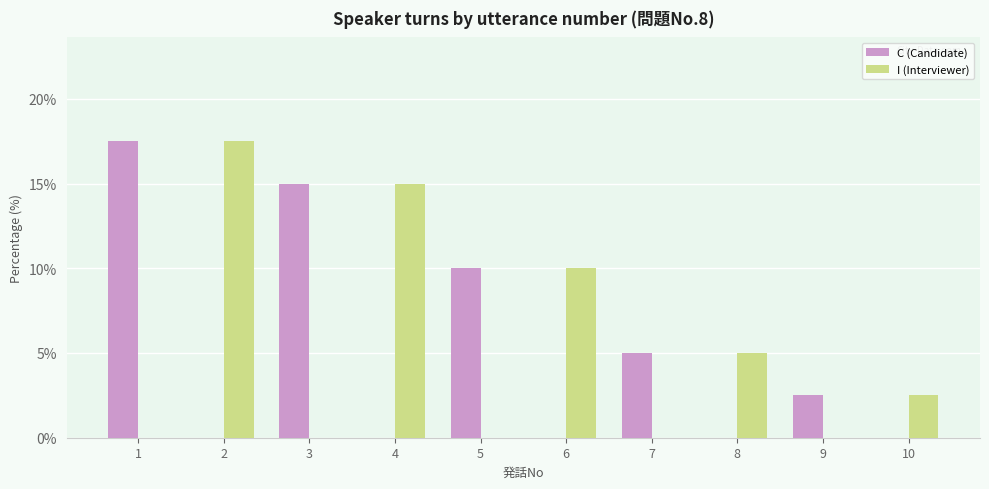

Reading left to right, what are all the values shown in this chart?

C (Candidate): 1=17.5	2=0.0	3=15.0	4=0.0	5=10.0	6=0.0	7=5.0	8=0.0	9=2.5	10=0.0
I (Interviewer): 1=0.0	2=17.5	3=0.0	4=15.0	5=0.0	6=10.0	7=0.0	8=5.0	9=0.0	10=2.5